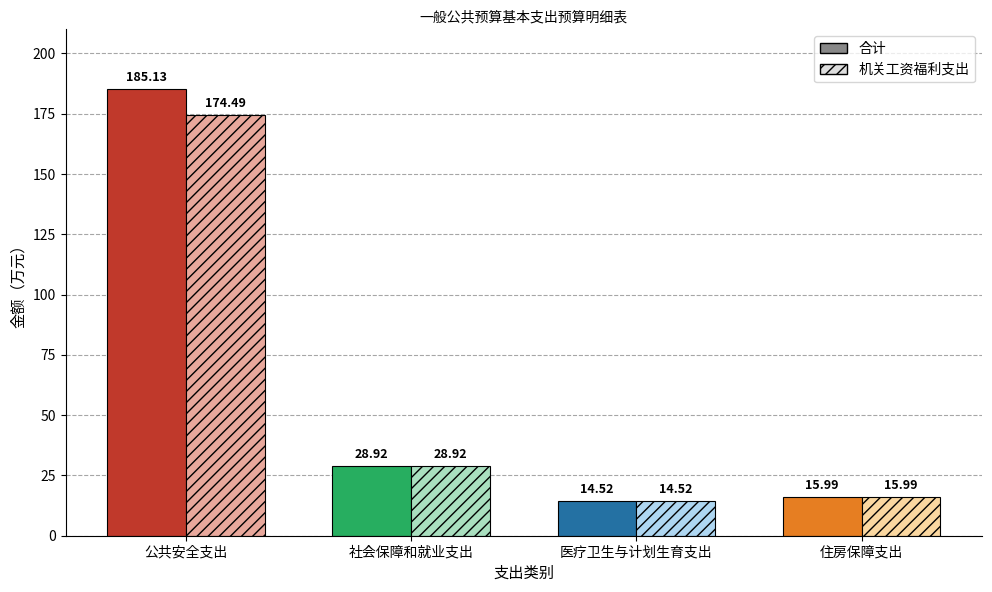

Where is 机关工资福利支出 nearest to the value 94?

社会保障和就业支出